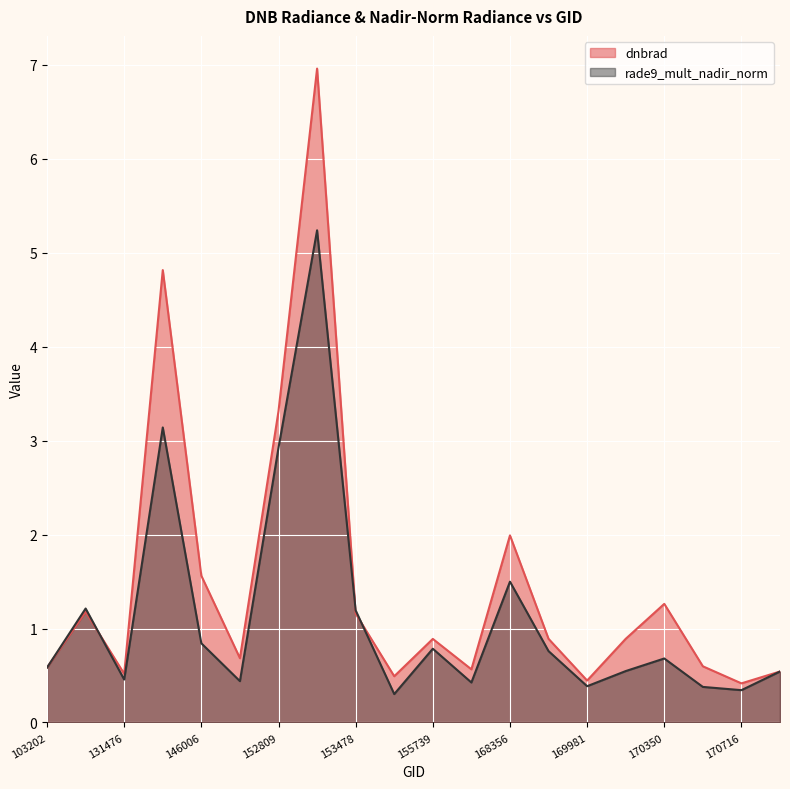

Is the value of dnbrad at 170350 greater than the value of rade9_mult_nadir_norm at 168356?

No